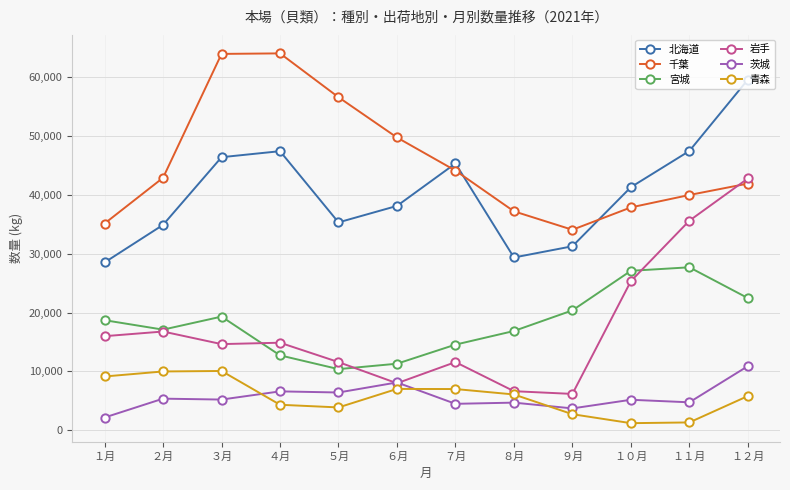

The value of 千葉 at ５月 is 56549. True or false?

True